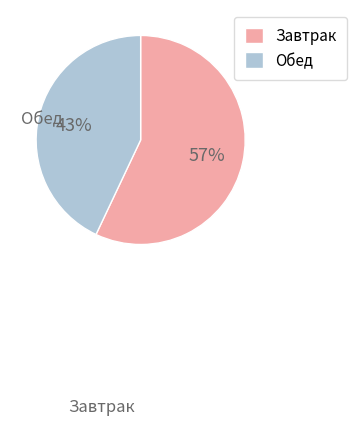

Is Обед the majority of the pie?

No